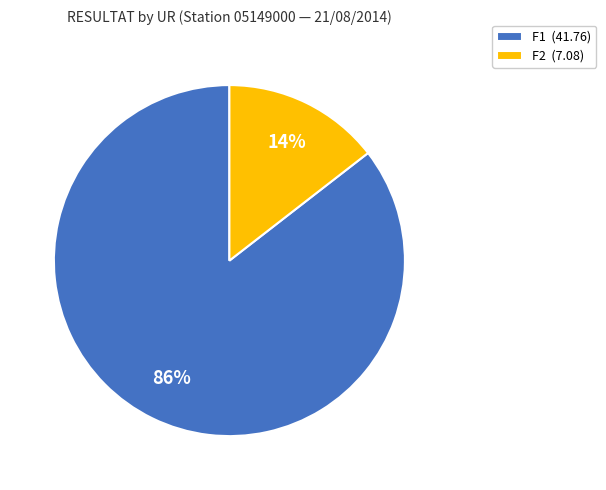

Does any single category account for the majority?

Yes